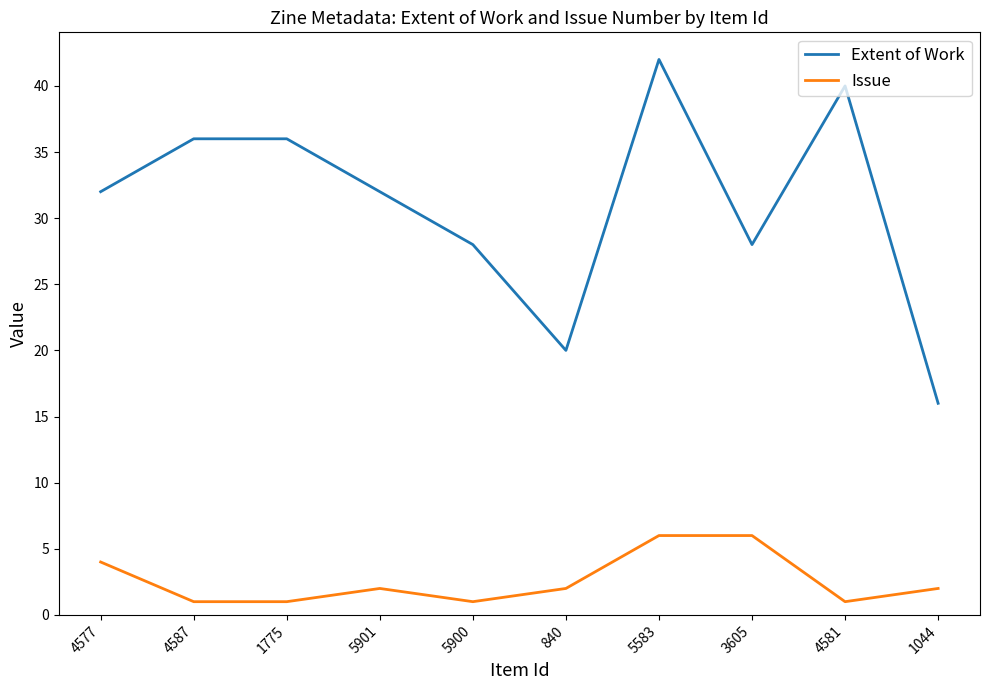

What is the average value of the Issue series?

3